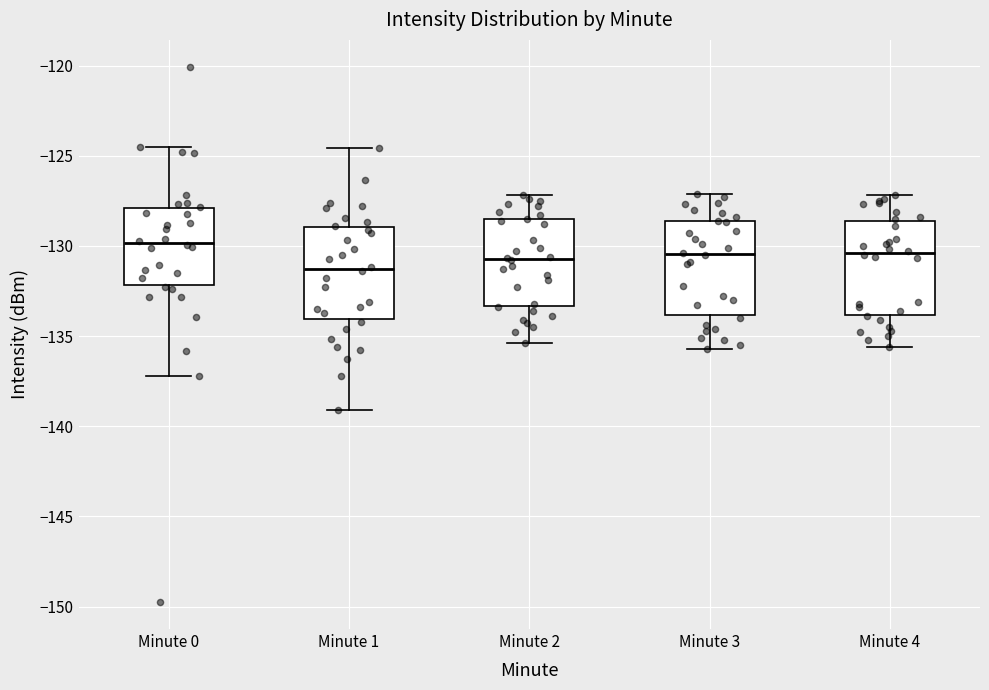

Reading left to right, read every box against the y-axis: the position of its median line, the range the box covers, and the ends of its whiskers. The values are not printed on the chart, so give them approximately, as read against the axis.

Minute 0: median -130.0, box -132.0 to -128.0, whiskers -137.0 to -124.5
Minute 1: median -131.5, box -134.0 to -129.0, whiskers -139.0 to -124.5
Minute 2: median -130.5, box -133.5 to -128.5, whiskers -135.5 to -127.0
Minute 3: median -130.5, box -134.0 to -128.5, whiskers -135.5 to -127.0
Minute 4: median -130.5, box -134.0 to -128.5, whiskers -135.5 to -127.0